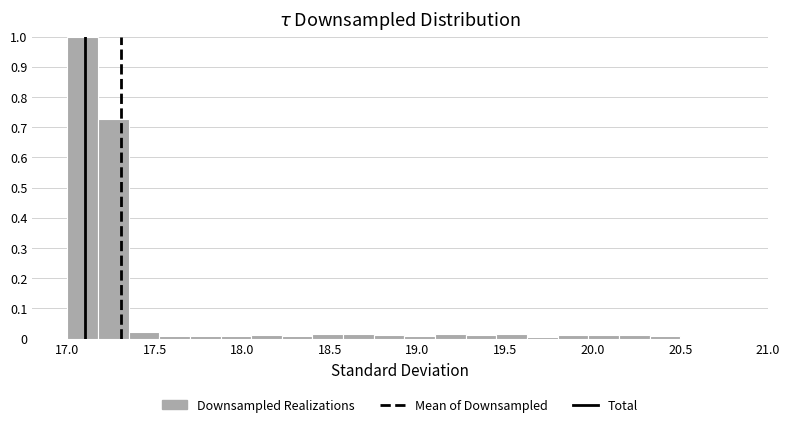

Around what value on the x-axis is the tallest bar? Give the approximate position of its centre, as read against the axis.

17.10